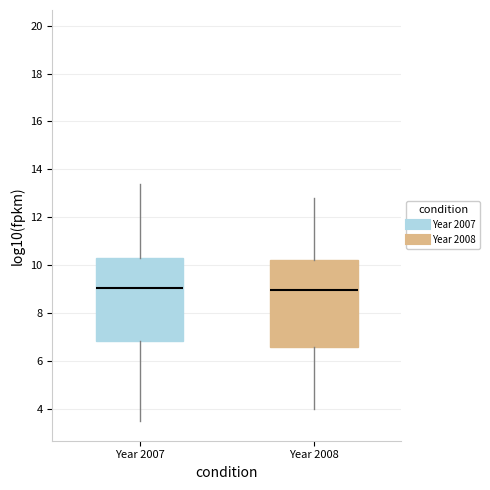

Reading left to right, read every box against the y-axis: the position of its median line, the range the box covers, and the ends of its whiskers. The values are not printed on the chart, so give them approximately, as read against the axis.

Year 2007: median 9.0, box 6.8 to 10.4, whiskers 3.4 to 13.4
Year 2008: median 9.0, box 6.6 to 10.2, whiskers 4.0 to 12.8